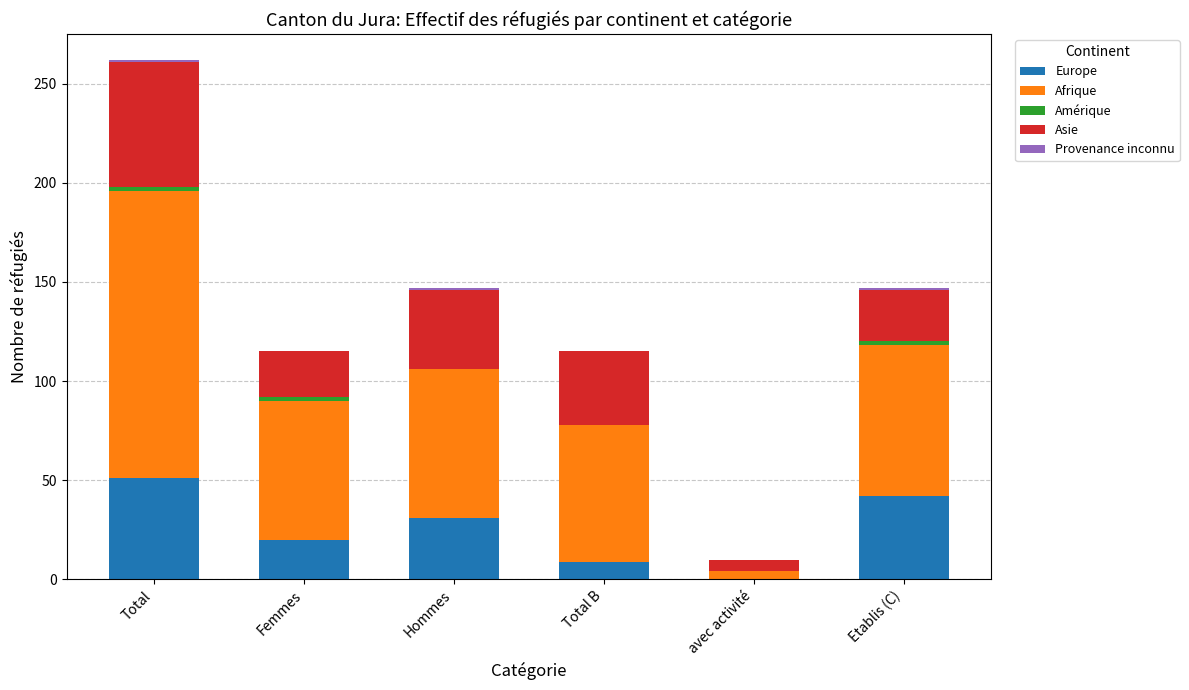

At which category is the sum across all series the highest?

Total